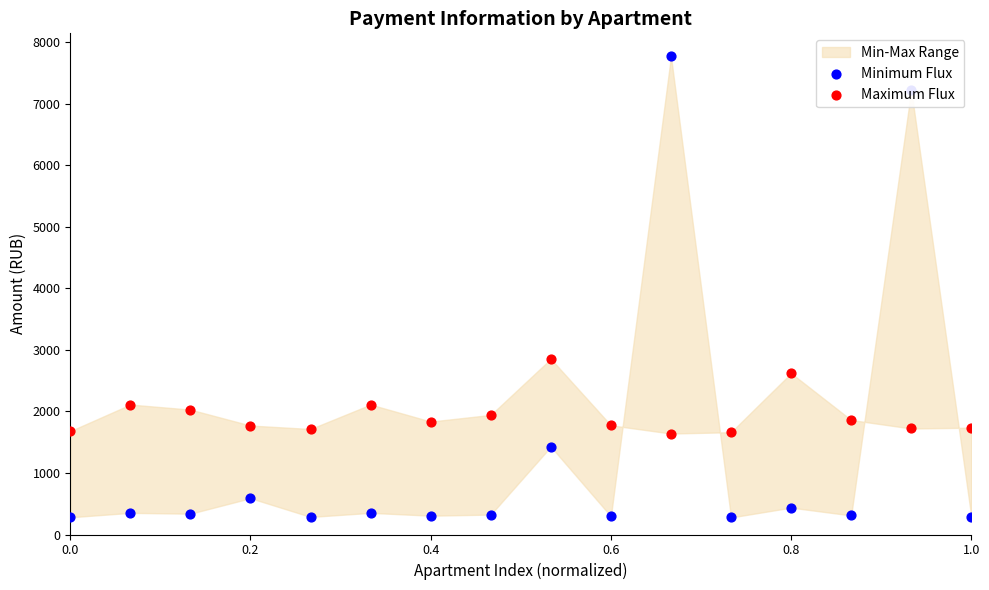

Is the value of Minimum Flux at 15 greater than the value of Maximum Flux at 0.4?

No